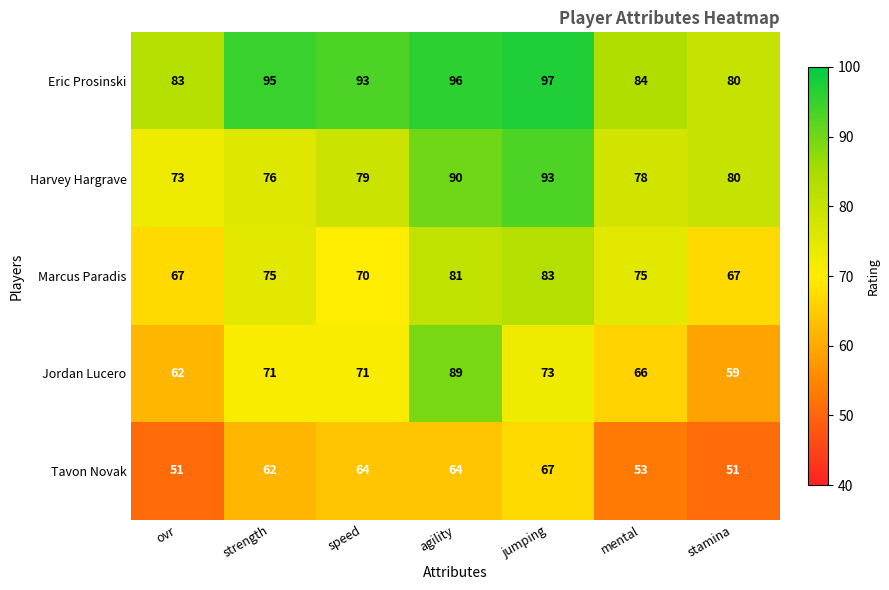

Which series has the widest spread of values?

Jordan Lucero